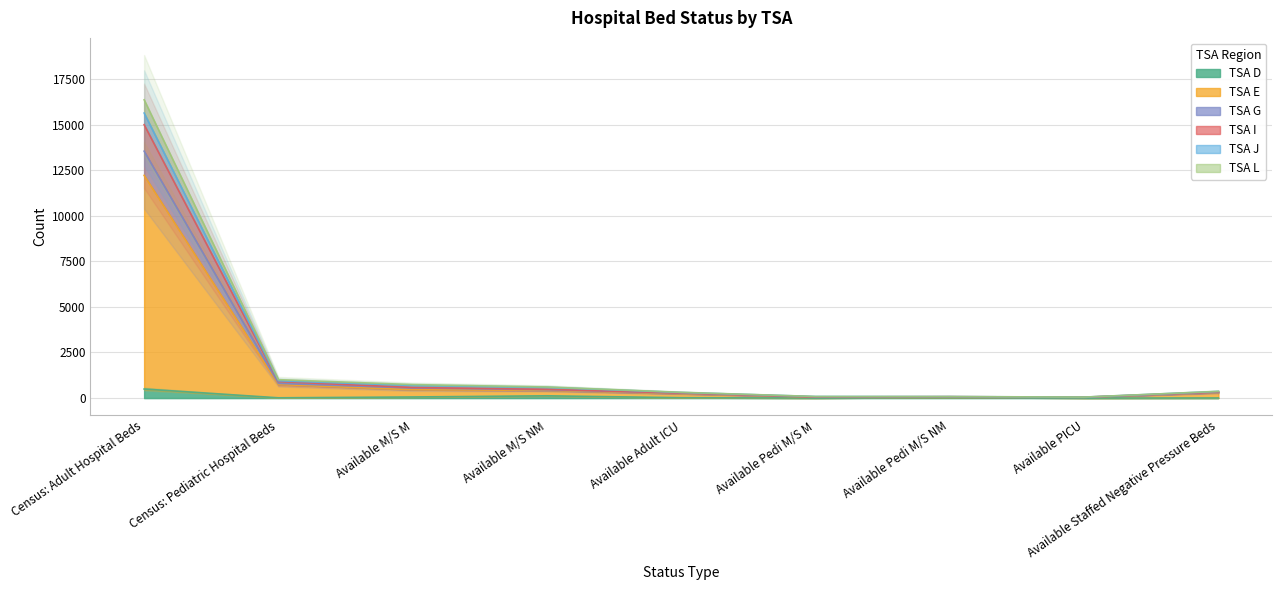

At which category is the sum across all series the highest?

Census: Adult Hospital Beds